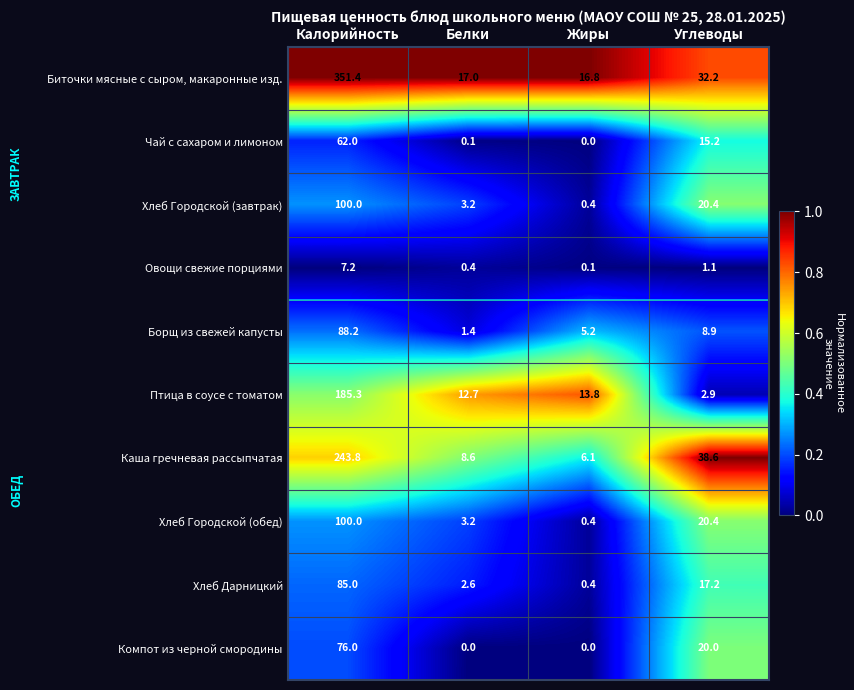

Which category has the highest value in the Чай с сахаром и лимоном series?

Калорийность